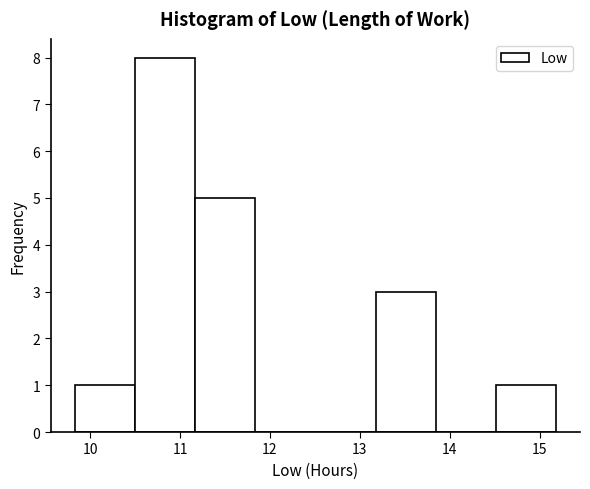

How tall is the bar that spans 14.5 to 15.2 on the x-axis? Neither the bar edges nor the heights are printed on the chart, so give them approximately, as read against the axes.

1